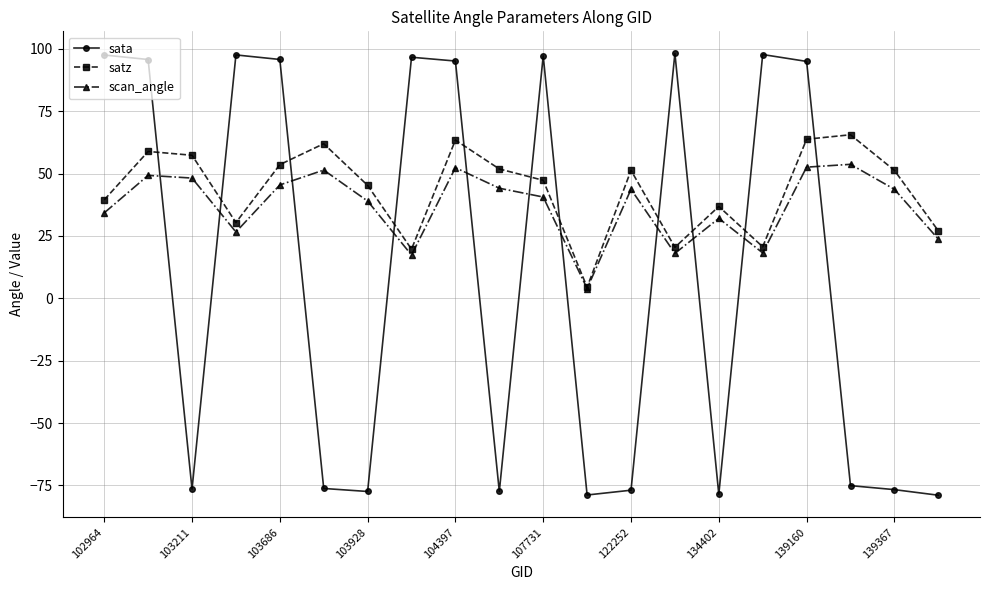

How many interior local peaks does the satz series have?

6